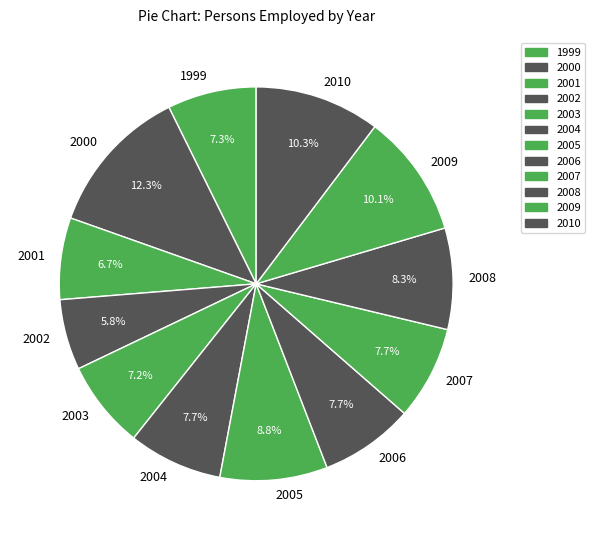

Between 2009 and 2007, which is larger?

2009